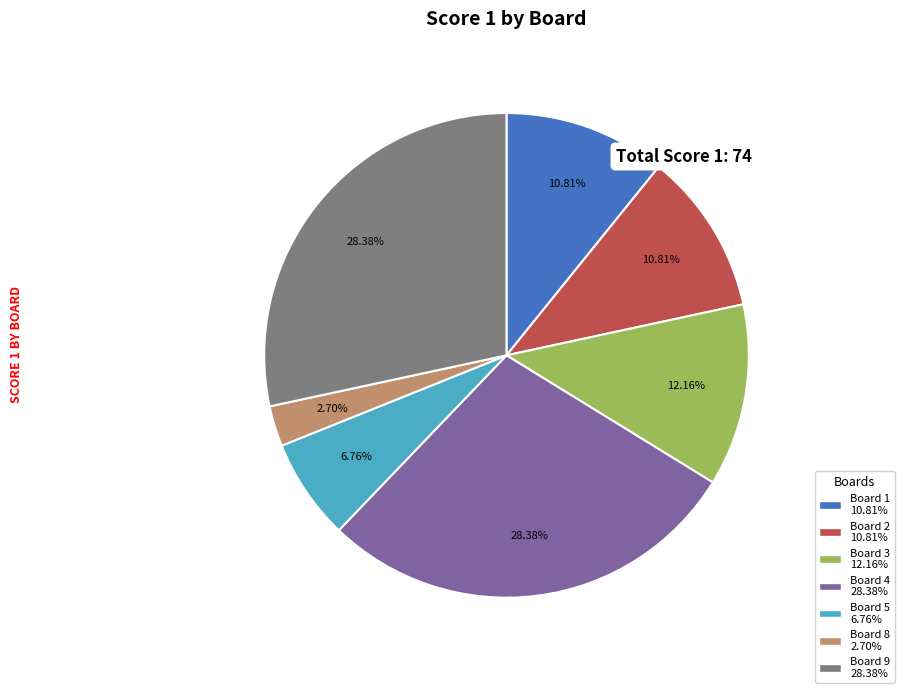

Is there a majority slice in this chart?

No